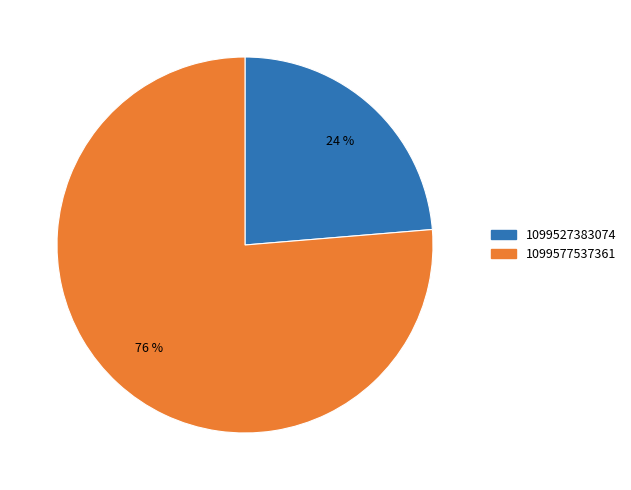

What percentage is the 1099527383074 slice, to the nearest percent?

24%